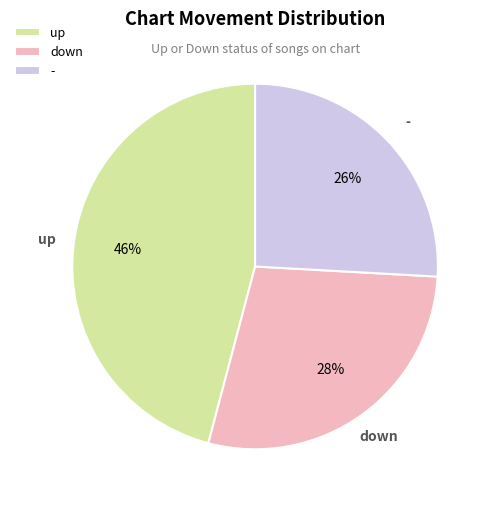

Is the sum of down and - greater than half?

Yes